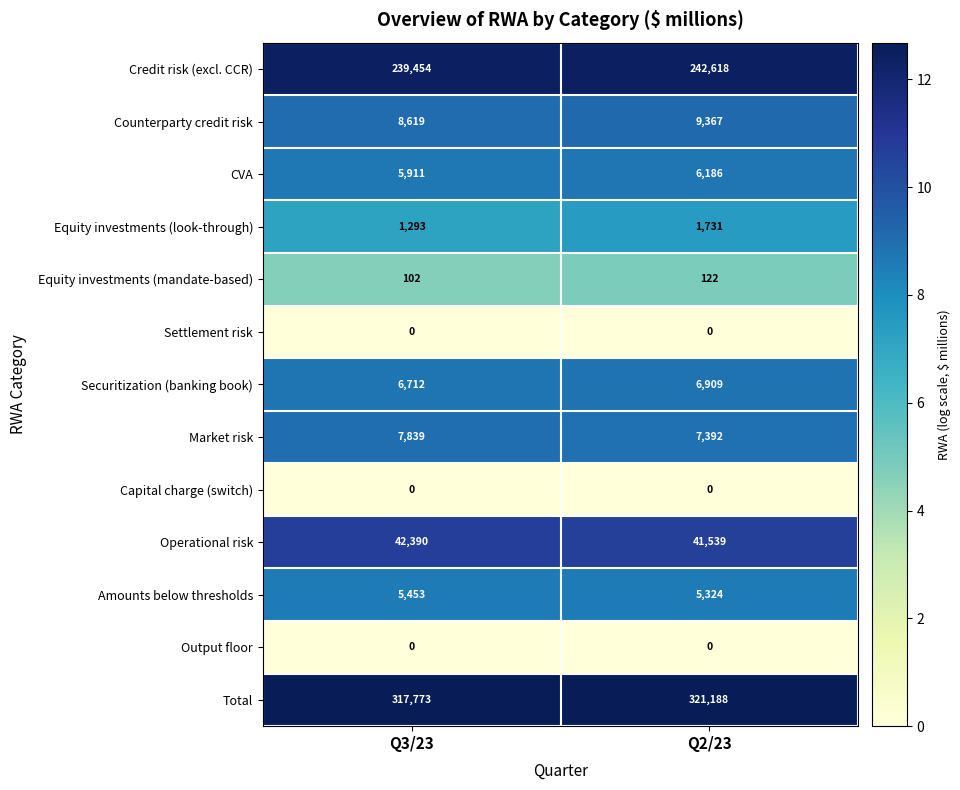

At which category does the chart reach its peak across all series?

Q2/23